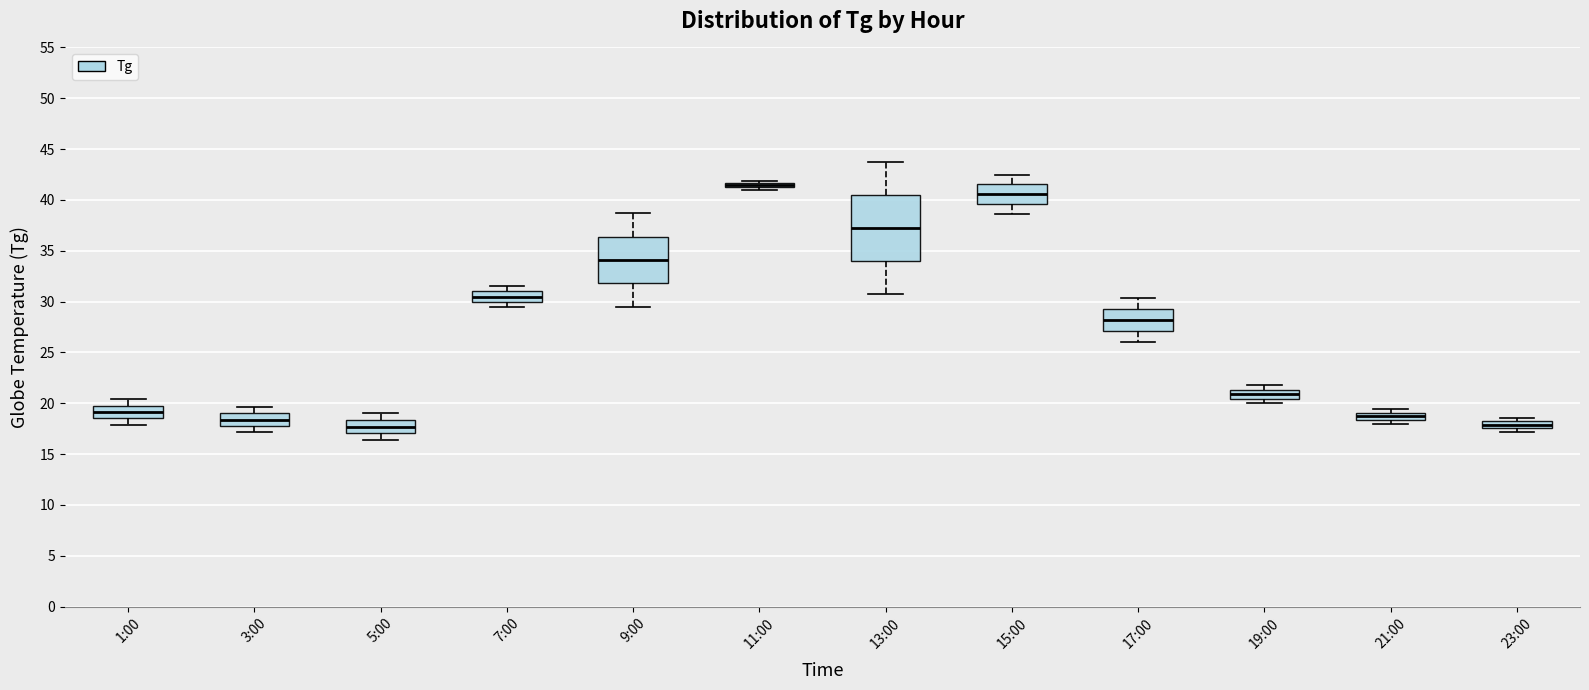

Where is the upper edge of the box for 1:00 on the y-axis? The values are not printed on the chart, so give them approximately, as read against the axis.

20.0